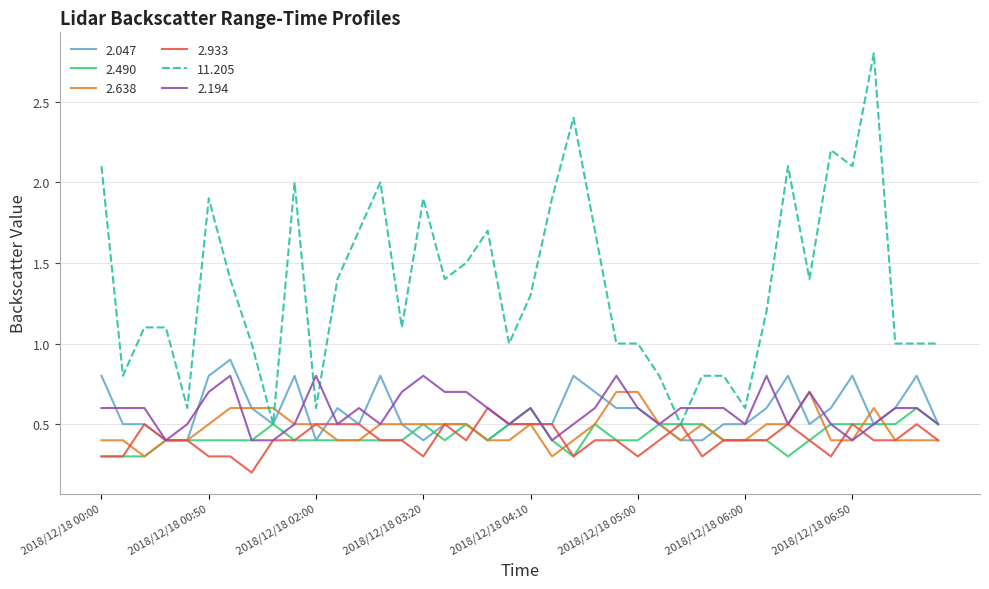

Which series has the largest total across all categories?

11.205